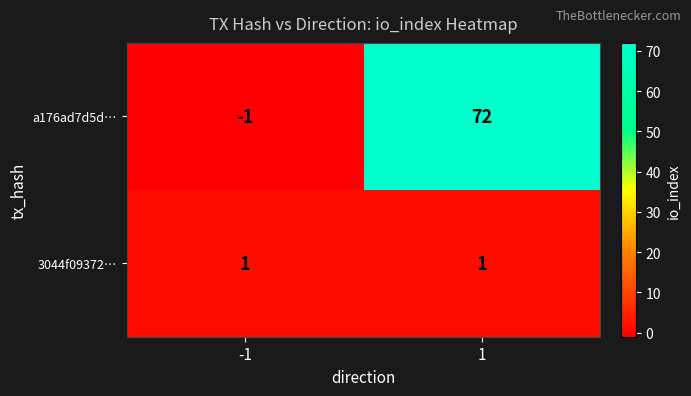

What is the spread (max minus min) of values at 1?

71